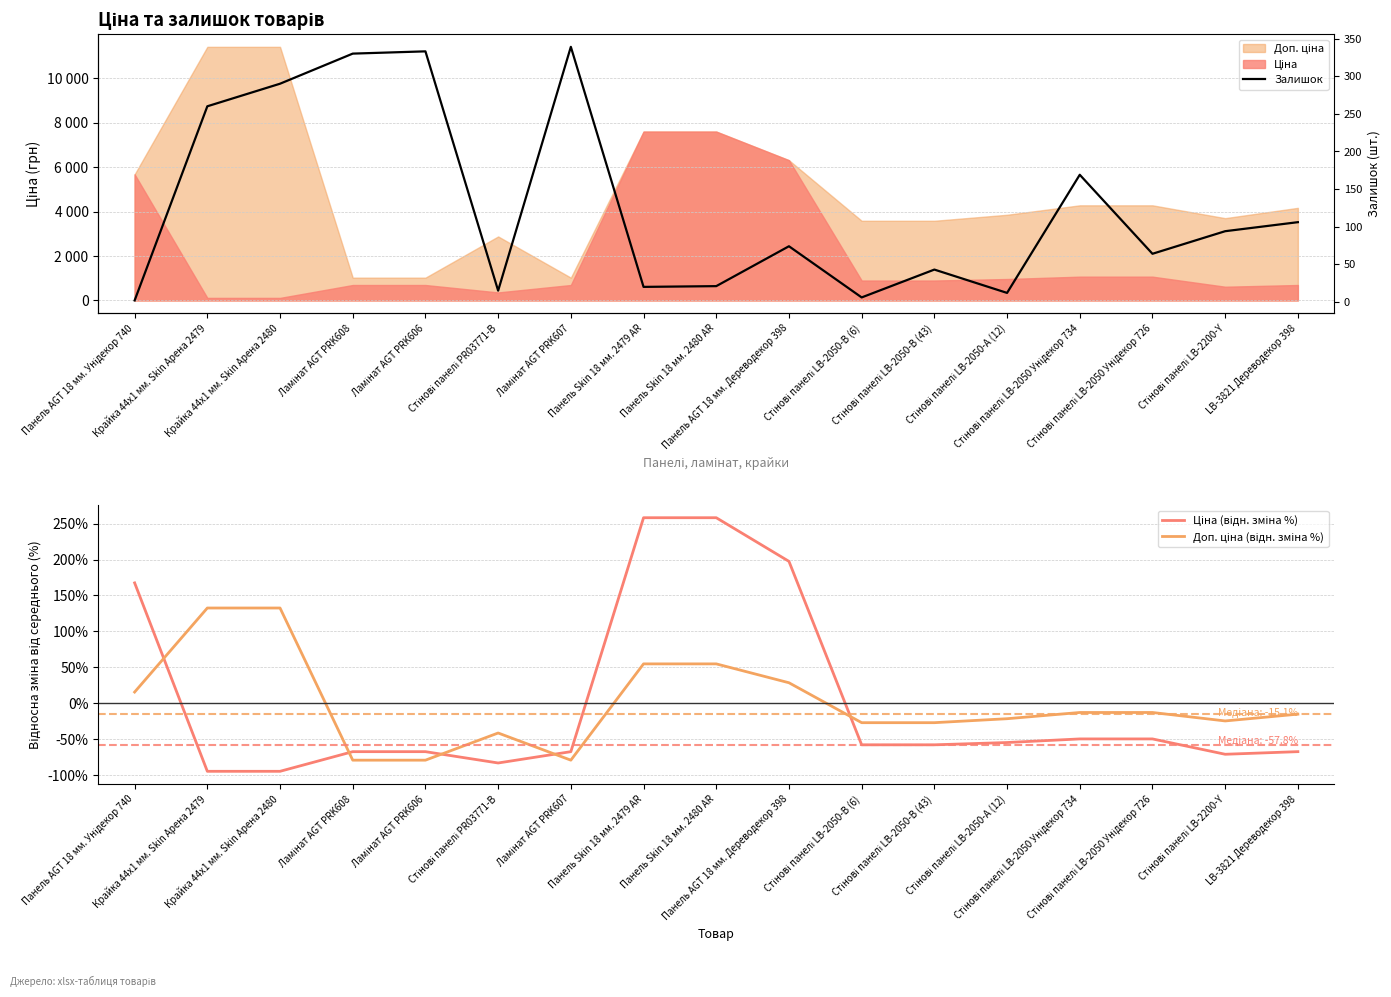

The Ціна (відн. зміна %) series shows 362.0 at Панель Skin 18 мм. 2479 AR. True or false?

False